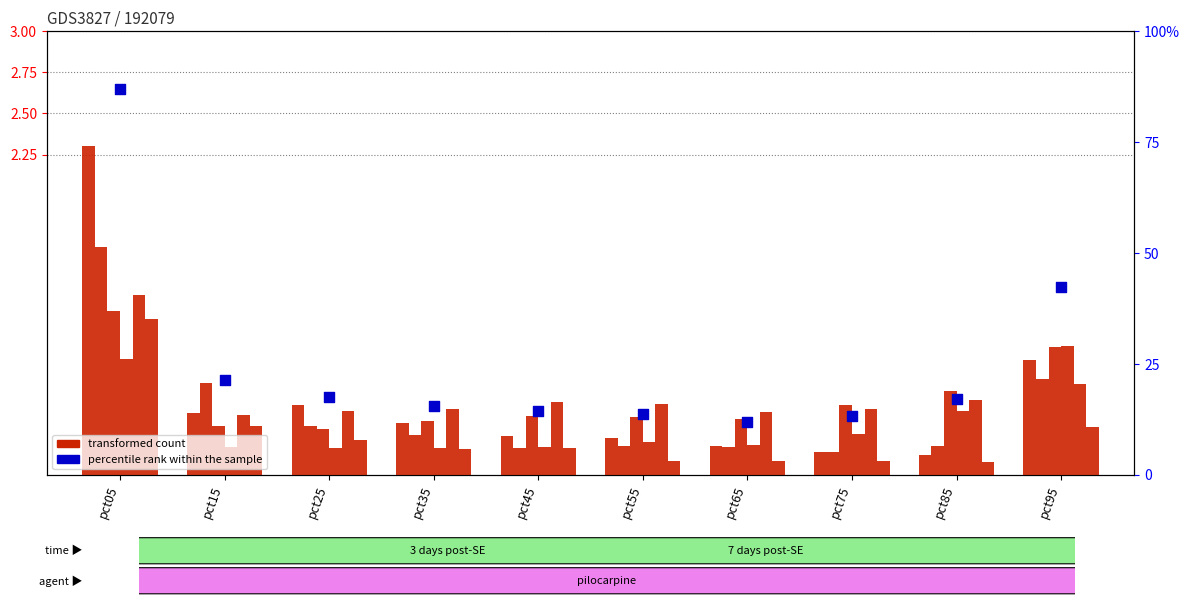

At how many categories does at least one series exceed 1?

2